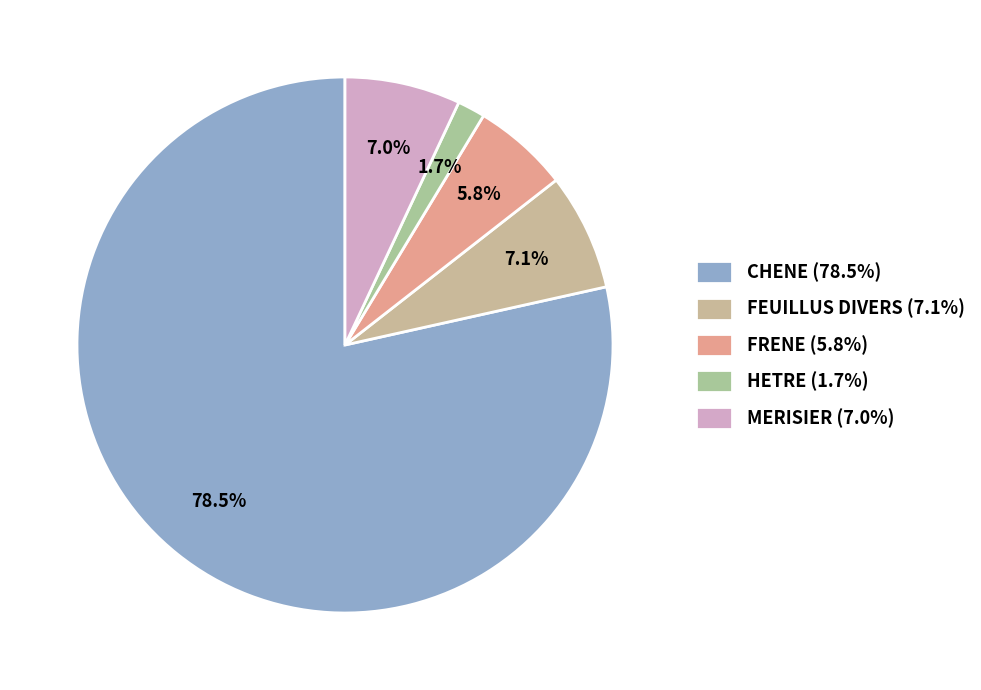

Which category accounts for the majority?

CHENE